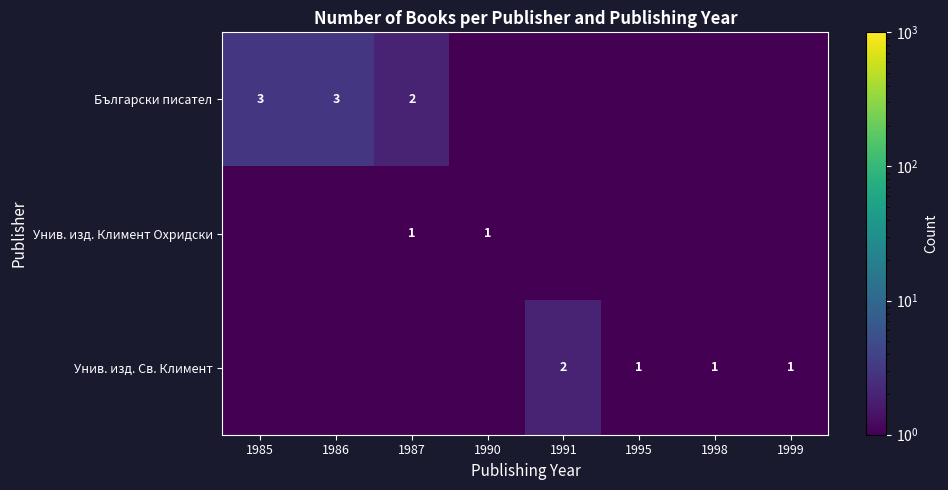

How many data points in row_2 are above 1?

1